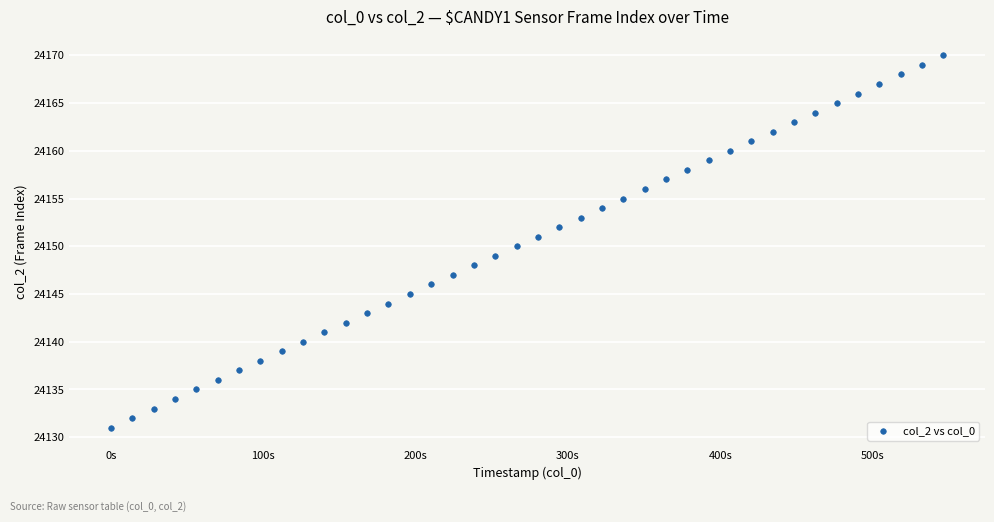

What is the range of Y values (max minus min)?

39